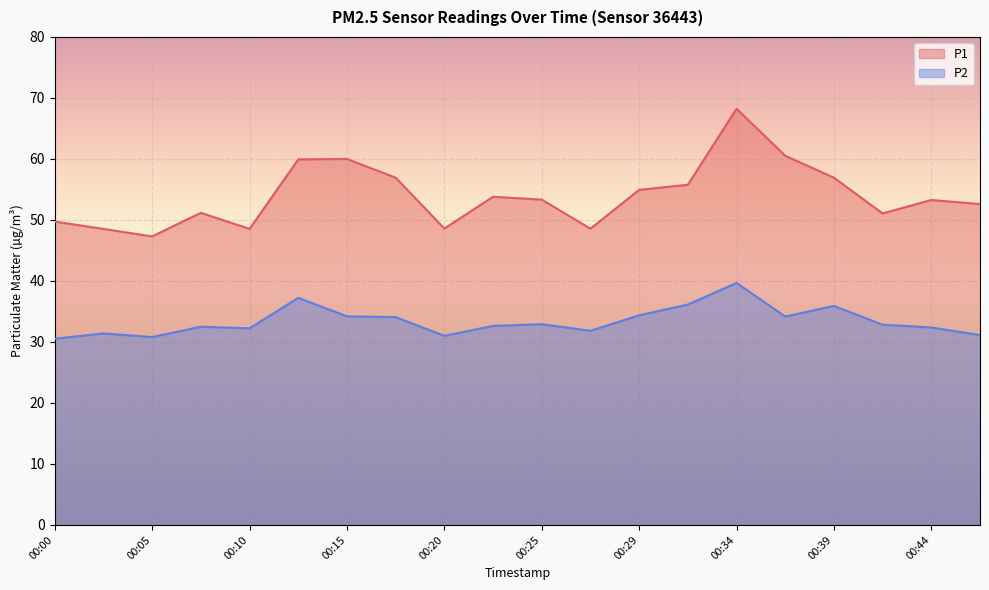

Which series has the largest total across all categories?

P1